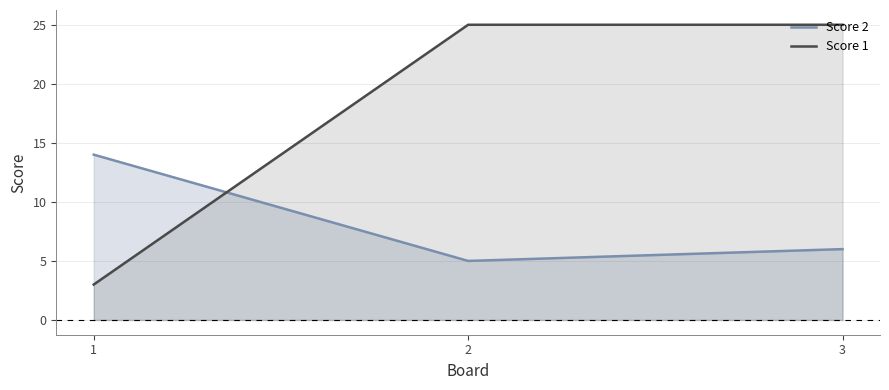

Which series has the widest spread of values?

Score 1